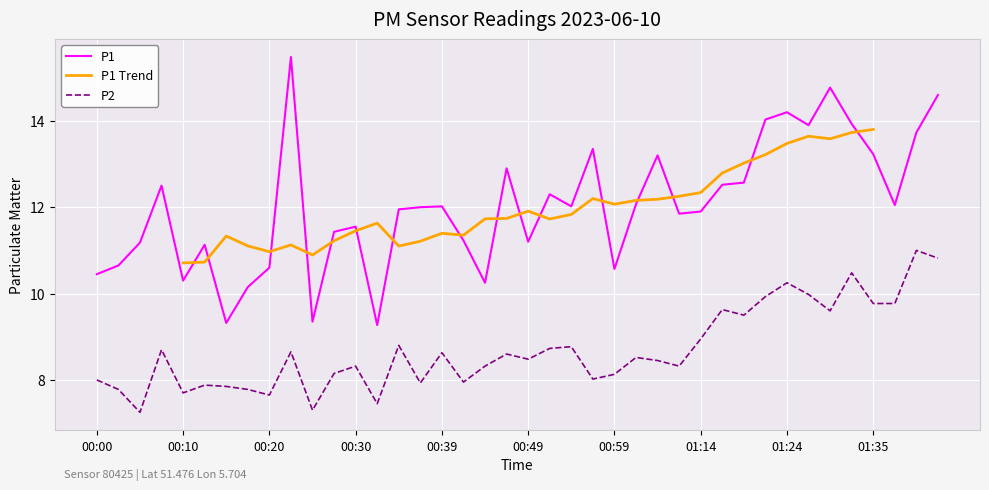

True or false: P1 and P2 cross at least once.

False